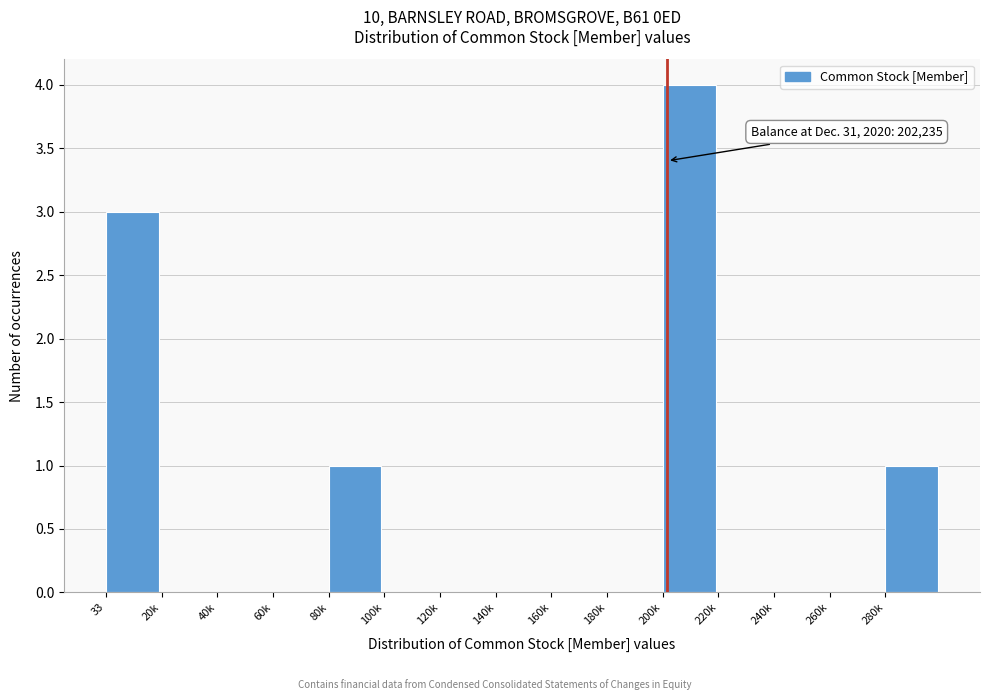

Reading right to left, list all the values displayed in this chart.

280k=1	260k=0	240k=0	220k=0	200k=4	180k=0	160k=0	140k=0	120k=0	100k=0	80k=1	60k=0	40k=0	20k=0	33=3